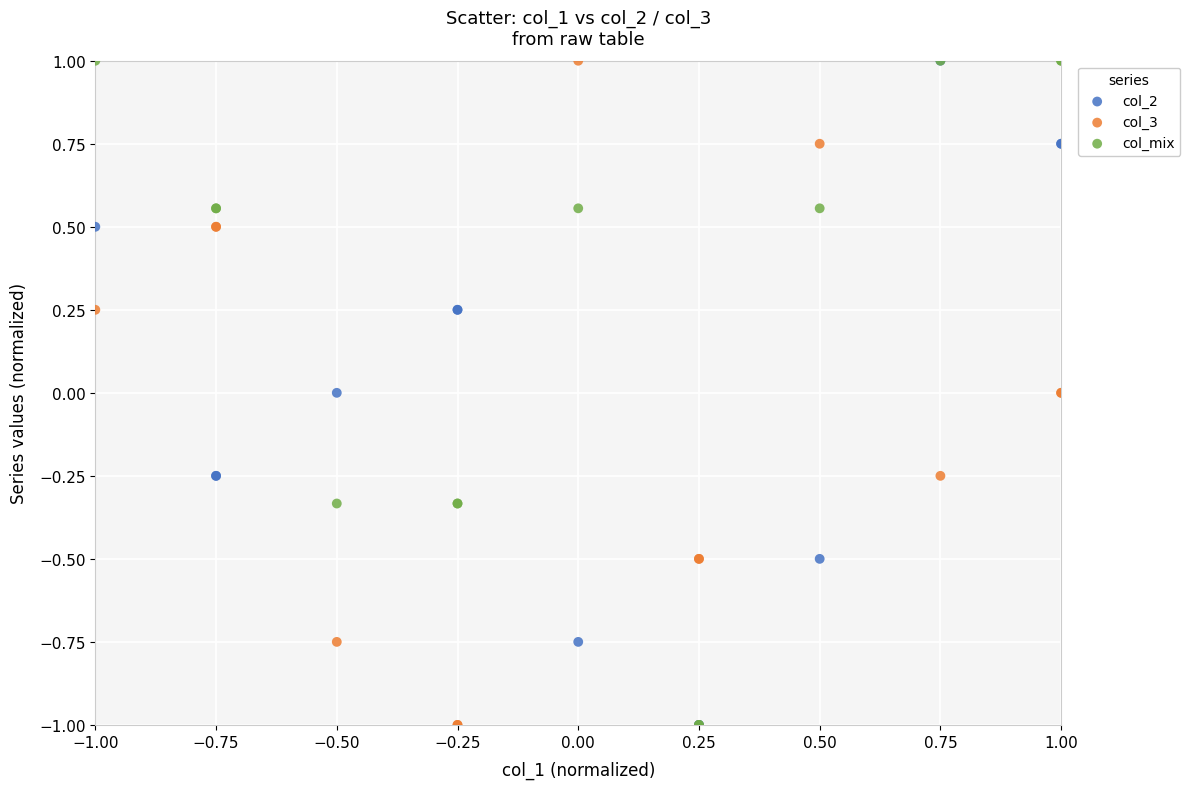

What are all the series names shown in the legend?

col_2, col_3, col_mix